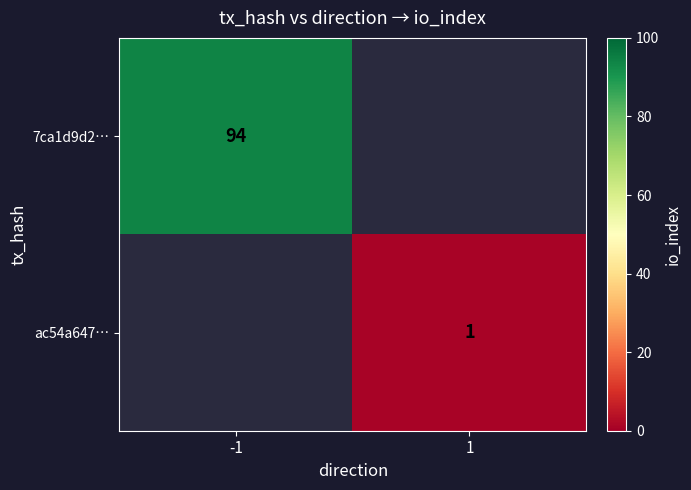

True or false: 7ca1d9d2… has a value of 20 at -1.

False